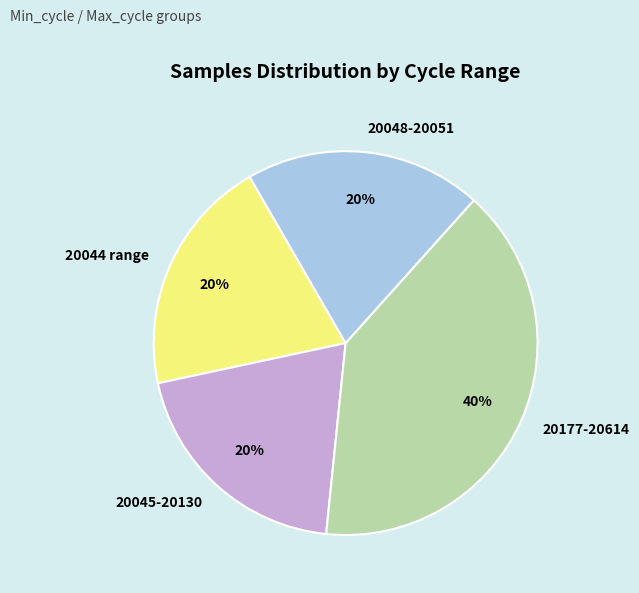

How many slices are in this pie chart?

4